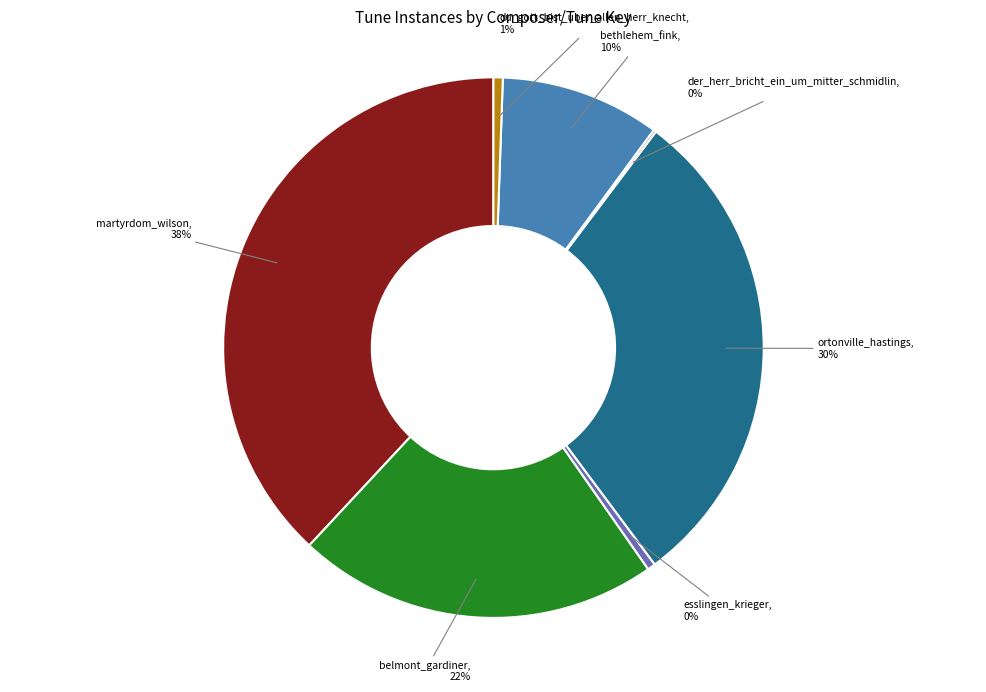

Which slice is the largest?

martyrdom_wilson